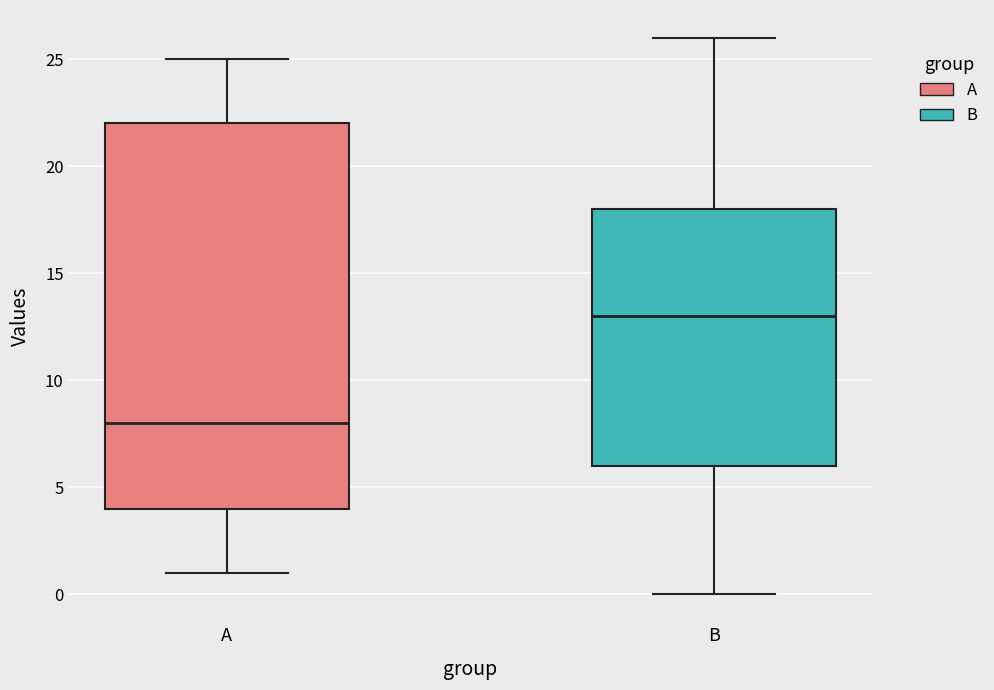

Which box's median line is the highest?

B